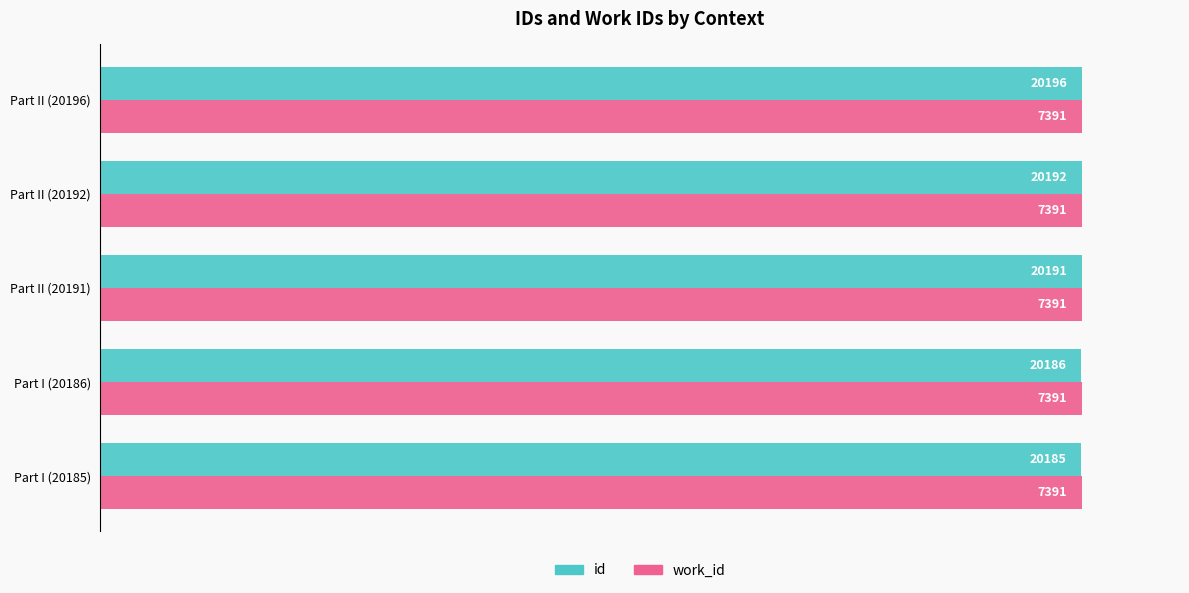

What are all the series names shown in the legend?

id, work_id